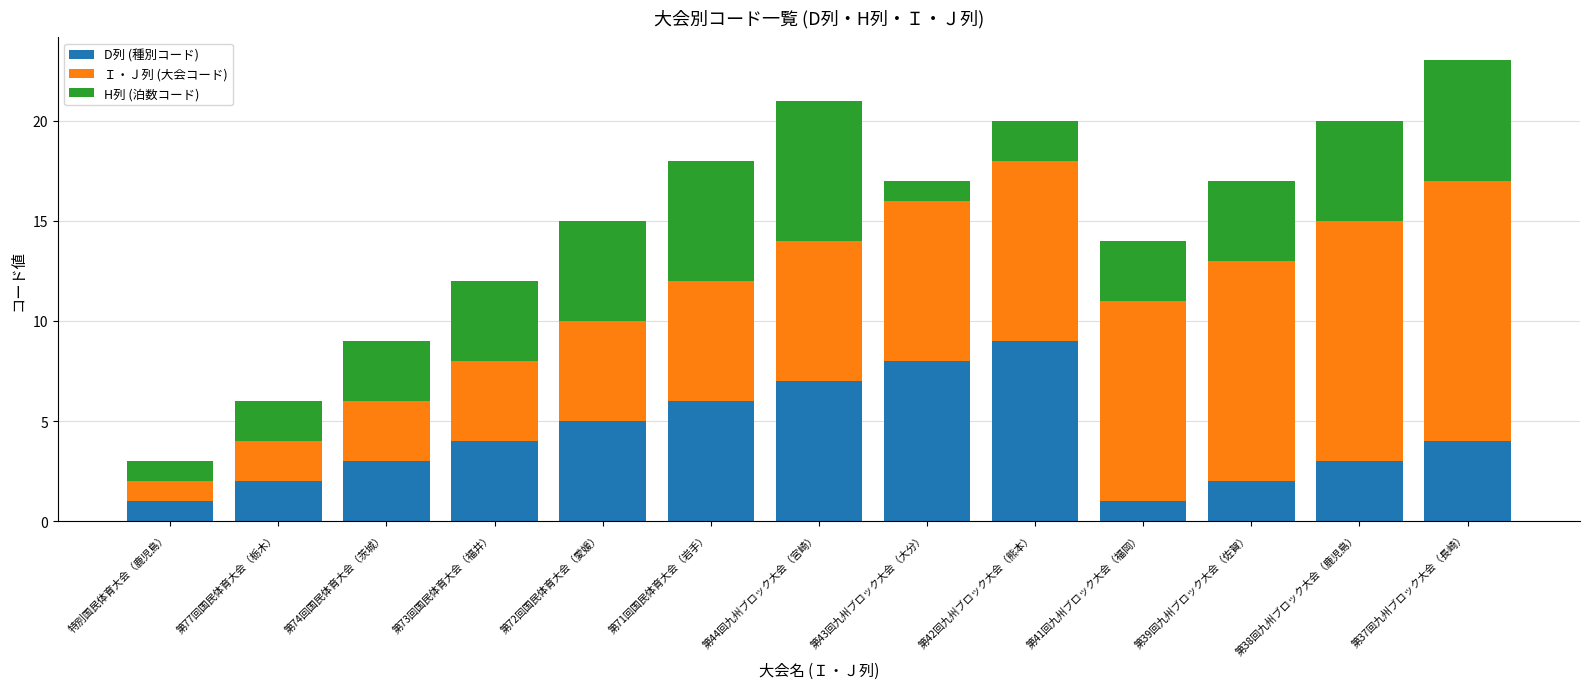

The D列 (種別コード) series shows 2 at 第77回国民体育大会（栃木）. True or false?

True